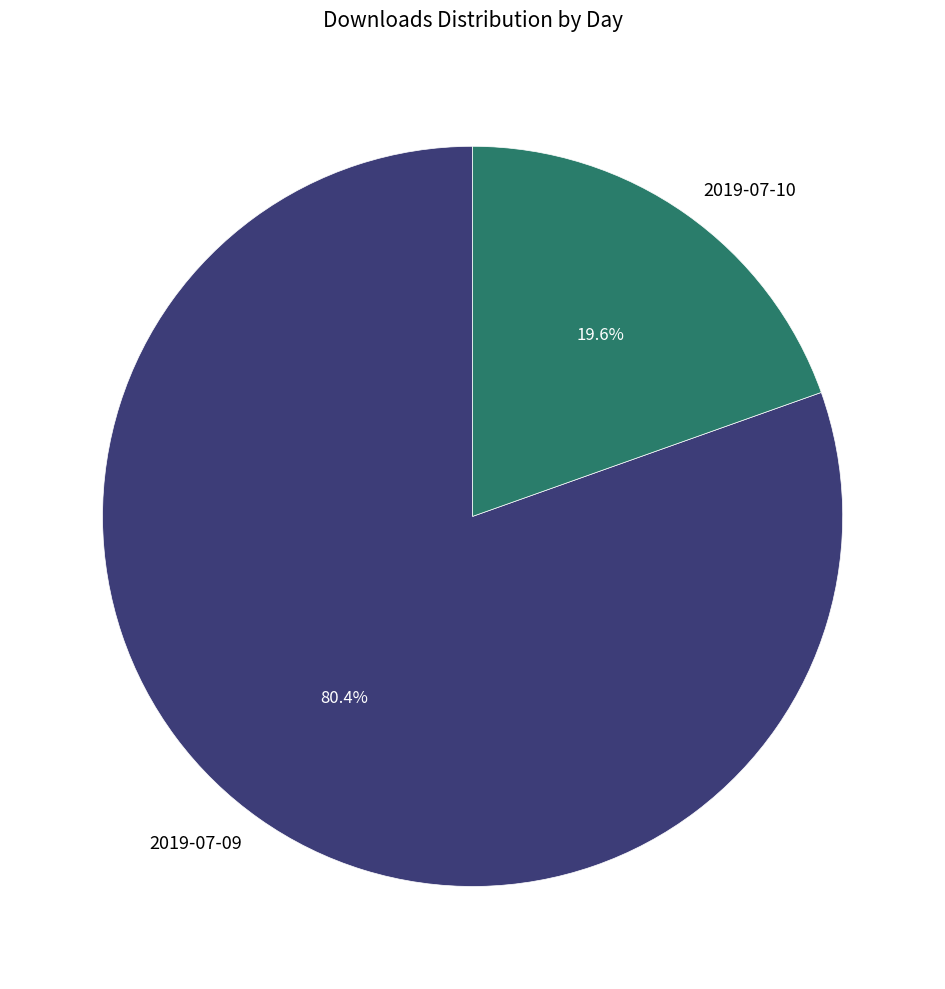

To the nearest percent, what is the combined percentage of 2019-07-09 and 2019-07-10?

100%